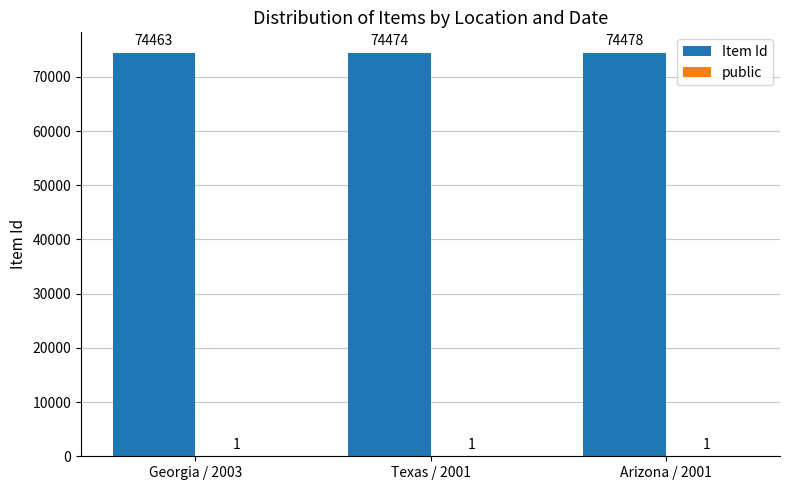

What is the maximum value shown in the chart?

74478